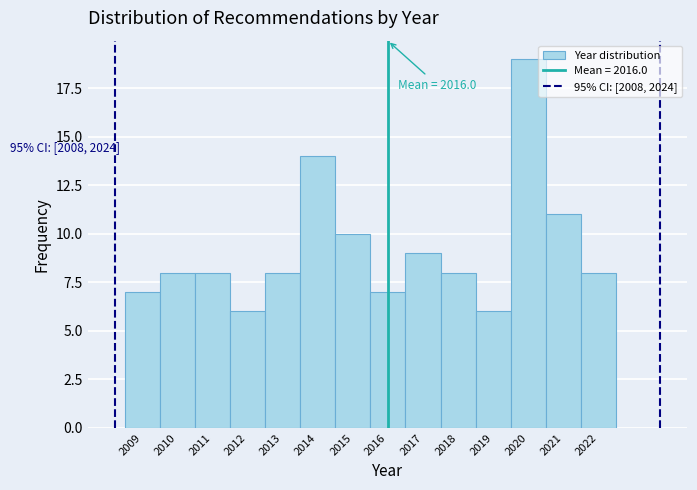

Over which range of the x-axis is the bar tallest?

2019.5 to 2020.5